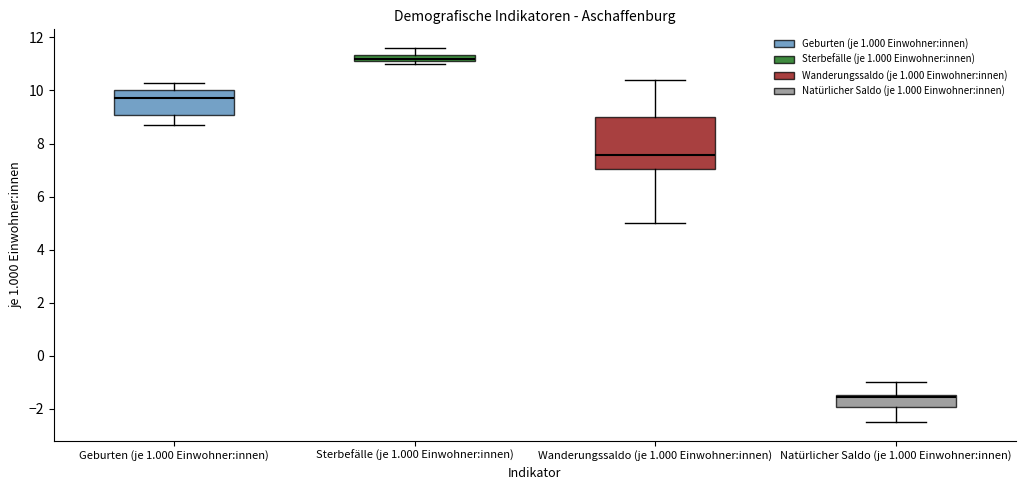

Which box's median line is the lowest?

Natürlicher Saldo (je 1.000 Einwohner:innen)